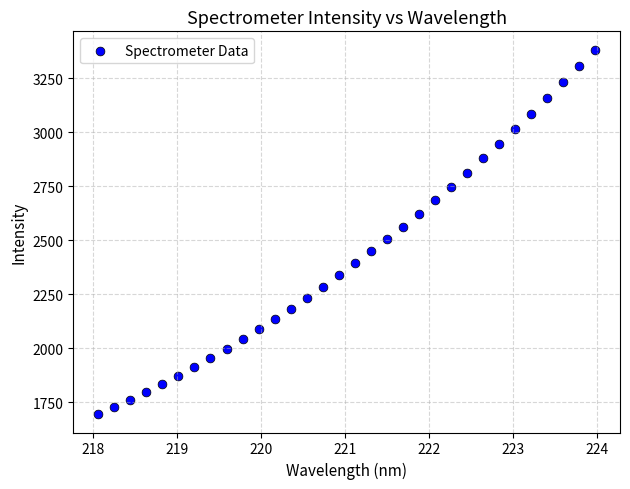

What is the range of X values (max minus min)?

5.9